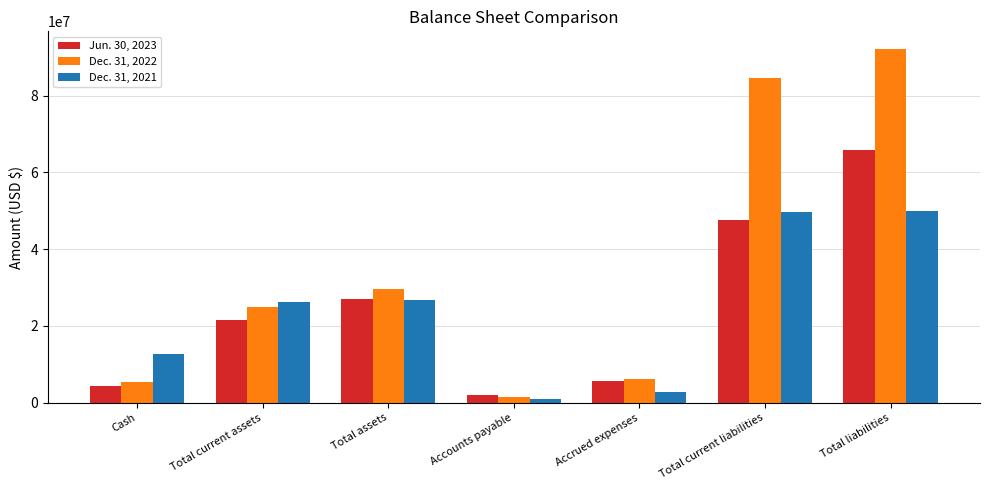

How many data points in Jun. 30, 2023 are less than 21664970?

3